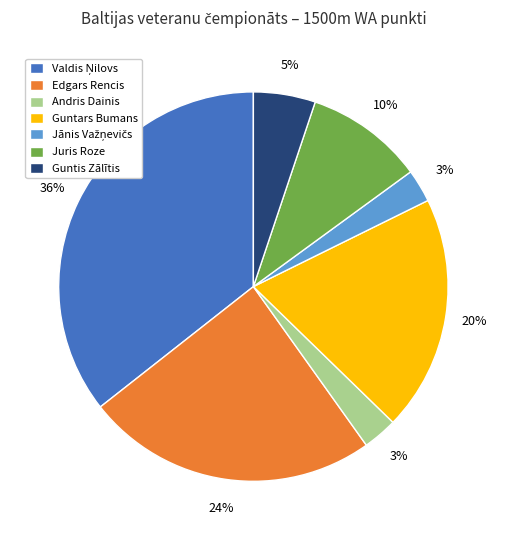

True or false: Guntars Bumans accounts for 9% of the total.

False